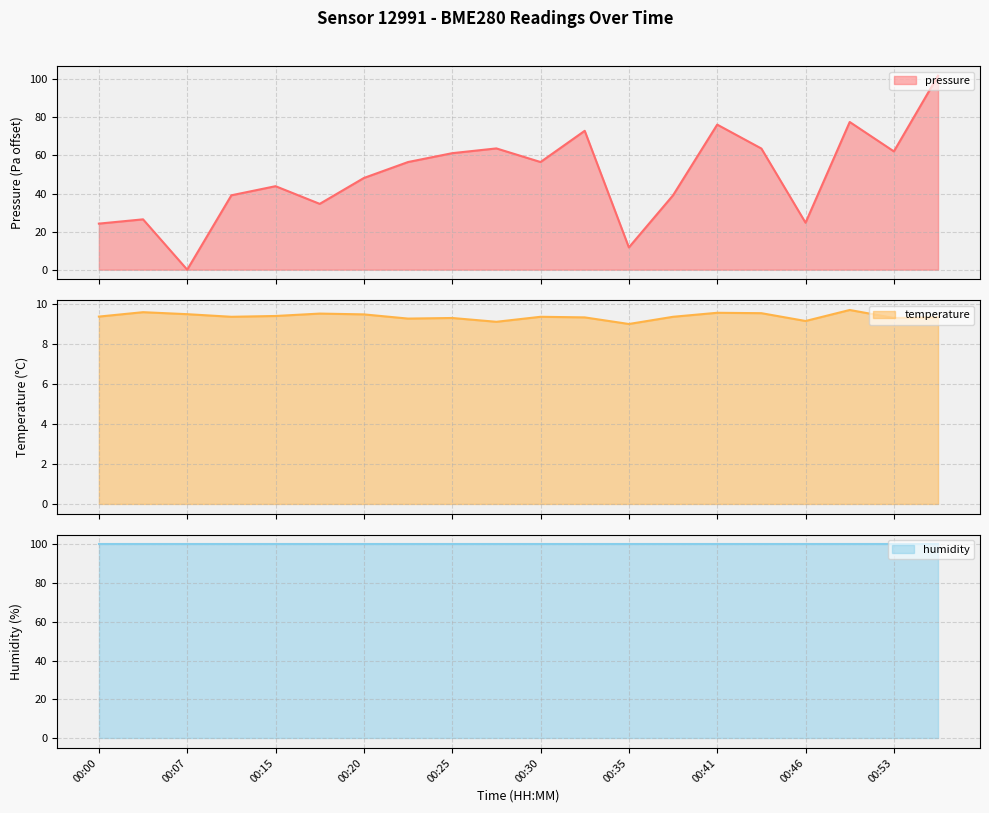

True or false: pressure and temperature intersect in this chart.

True